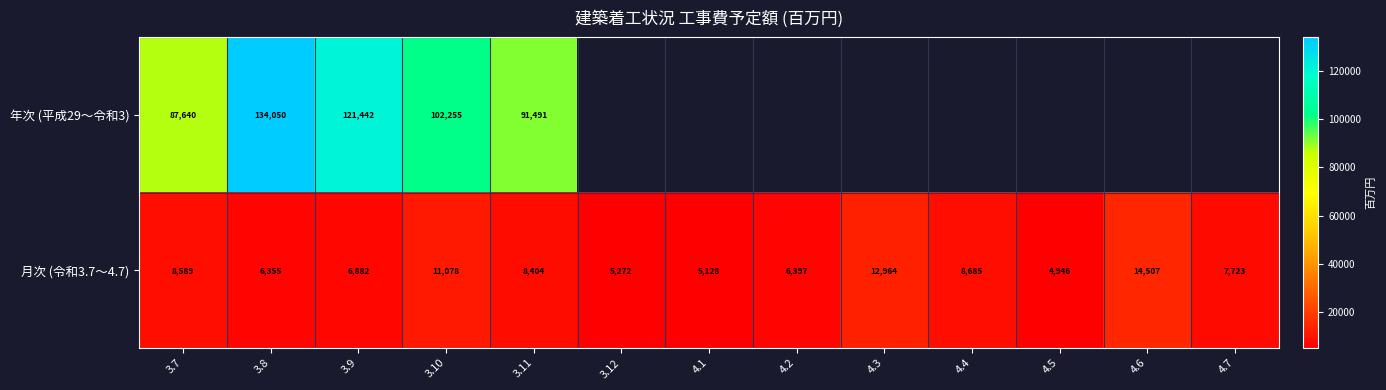

At how many categories does at least one series exceed 36555?

5